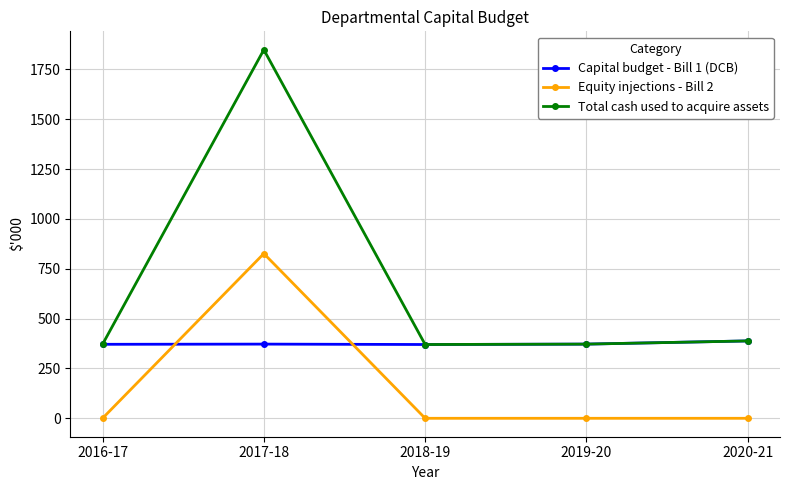

What are all the series names shown in the legend?

Capital budget - Bill 1 (DCB), Equity injections - Bill 2, Total cash used to acquire assets